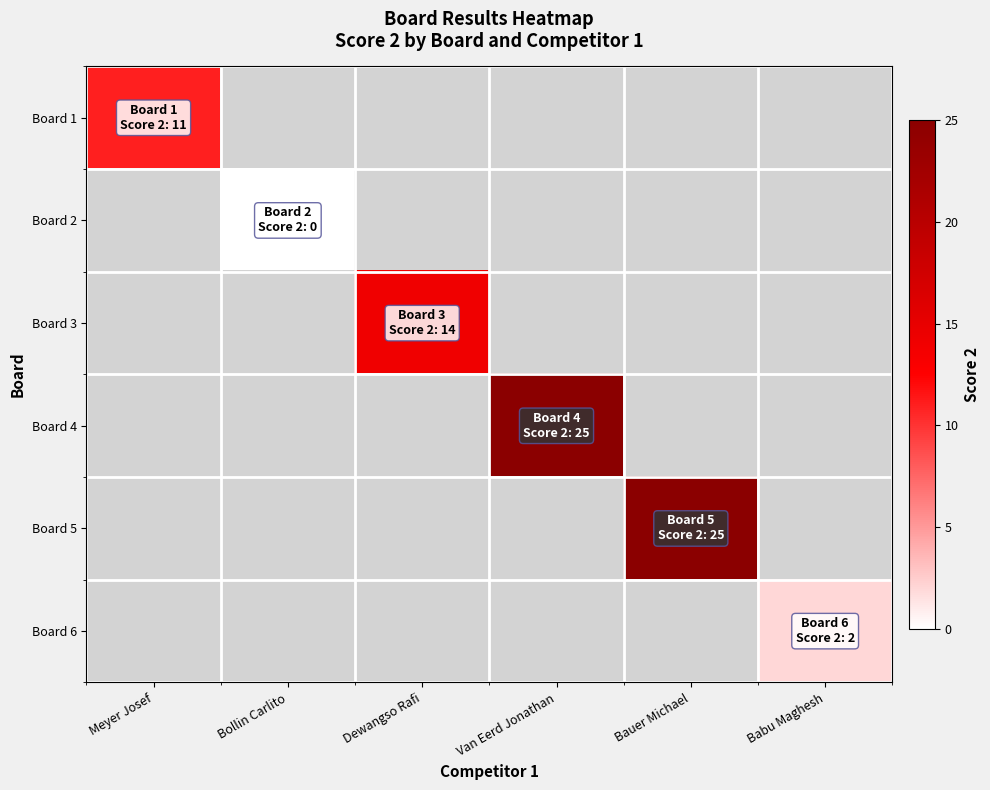

At which category does the chart reach its peak across all series?

Van Eerd Jonathan